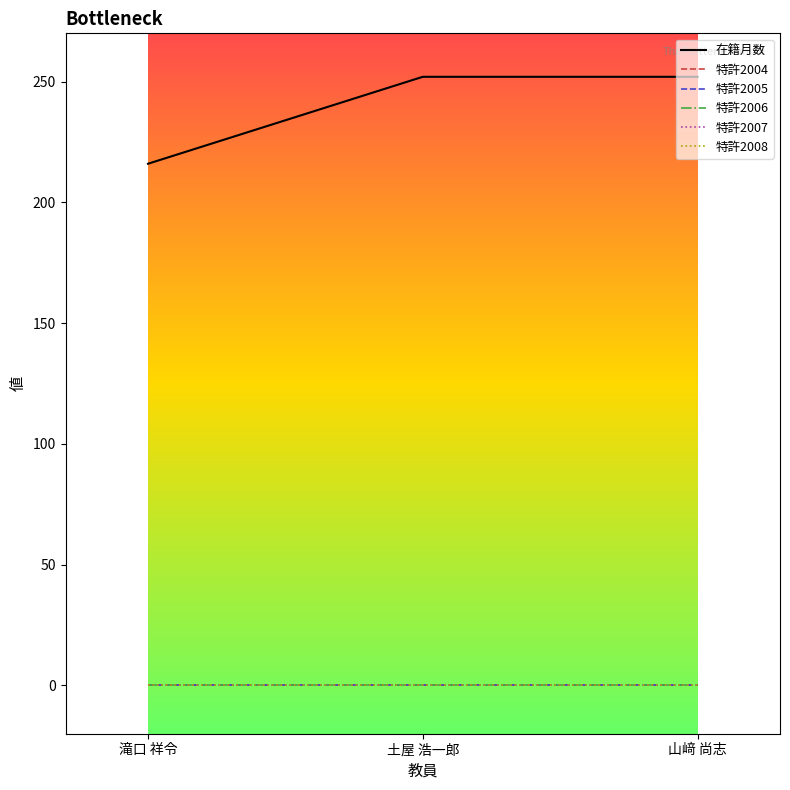

Does the chart have visible grid lines?

No